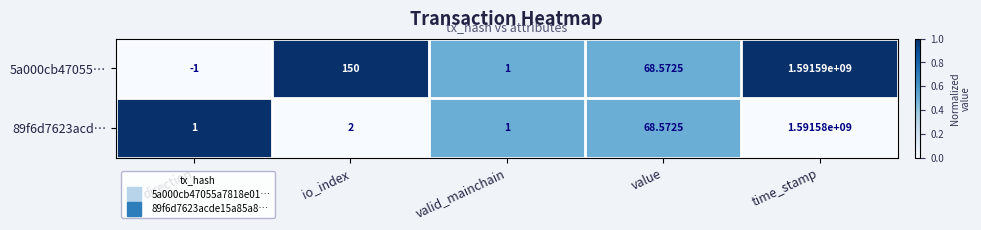

At how many categories does at least one series exceed 0?

5